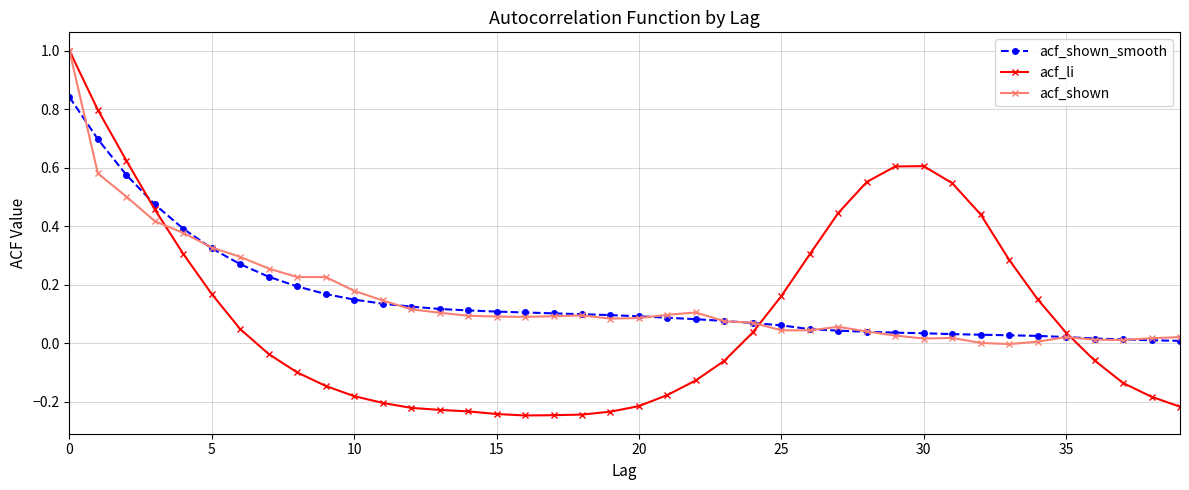

After their last crossing, which series has the higher values: acf_shown_smooth or acf_shown?

acf_shown